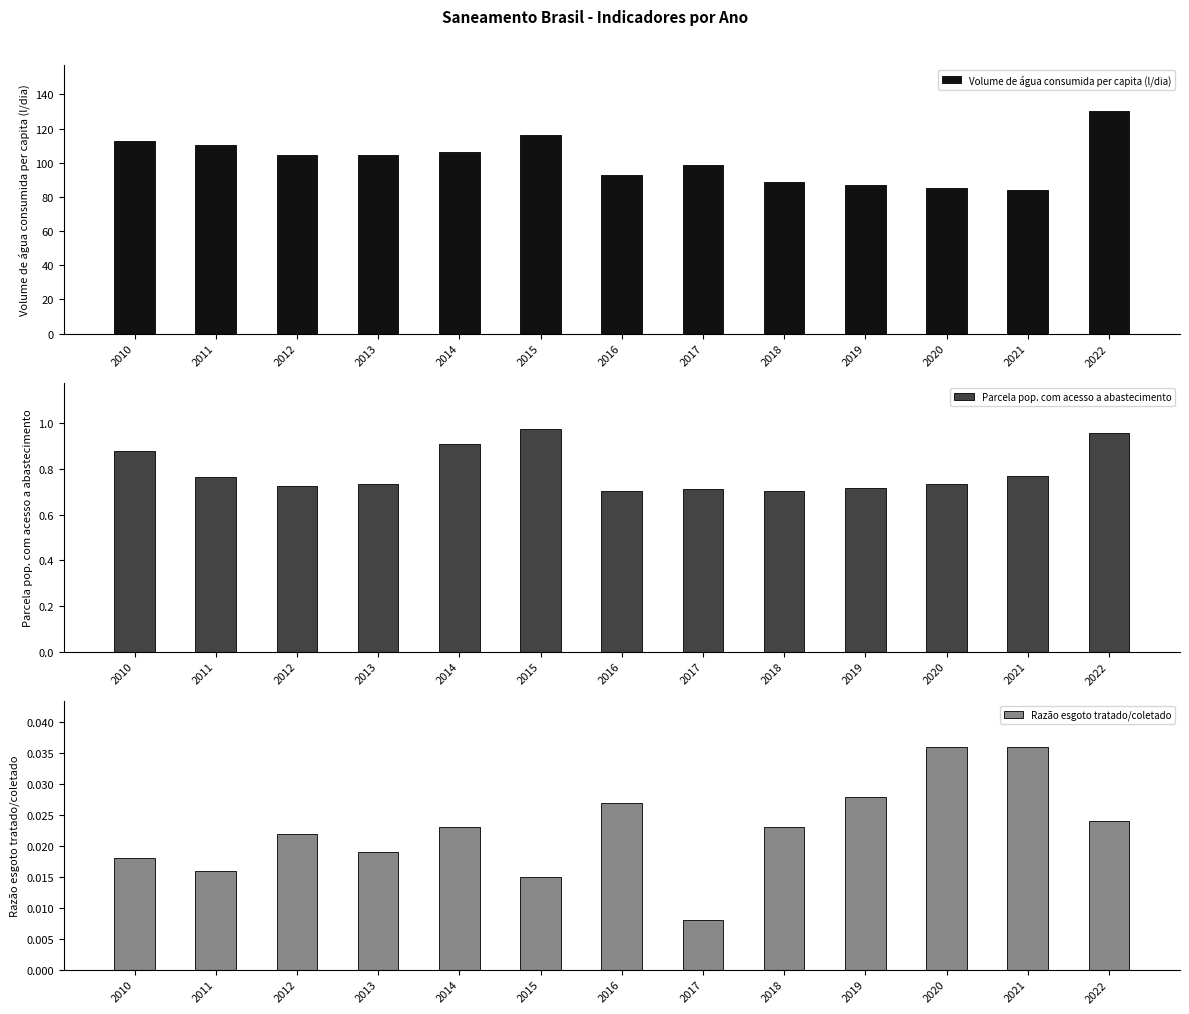

At 2021, list the series in order from smallest to largest.

Razão esgoto tratado/coletado, Parcela pop. com acesso a abastecimento, Volume de água consumida per capita (l/dia)